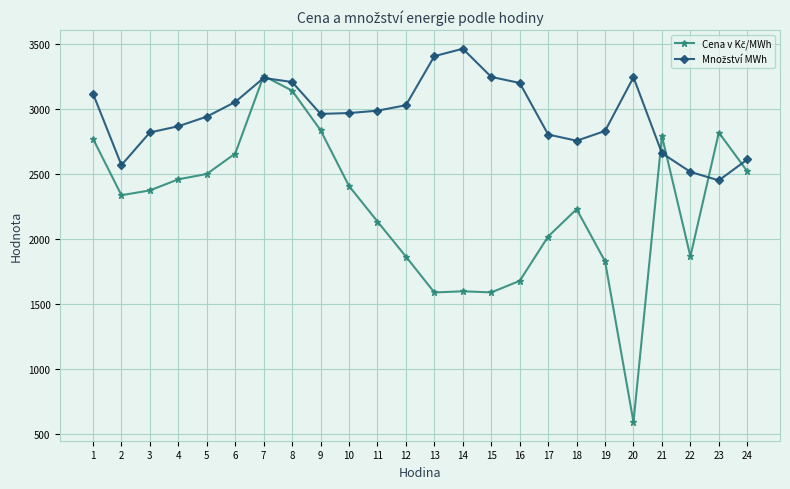

At which category is the sum across all series the highest?

7